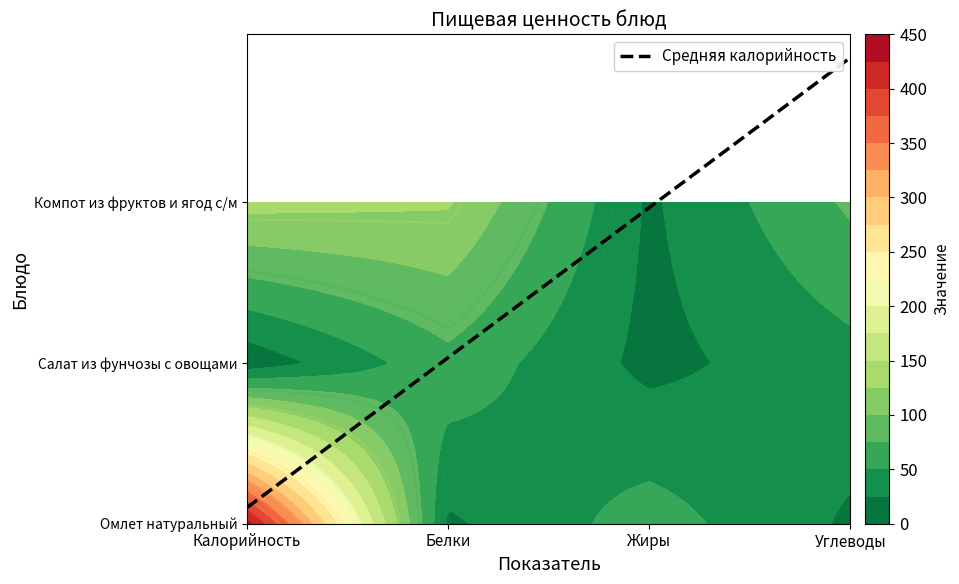

The Компот из фруктов и ягод с/м series shows 21.1 at Жиры. True or false?

True